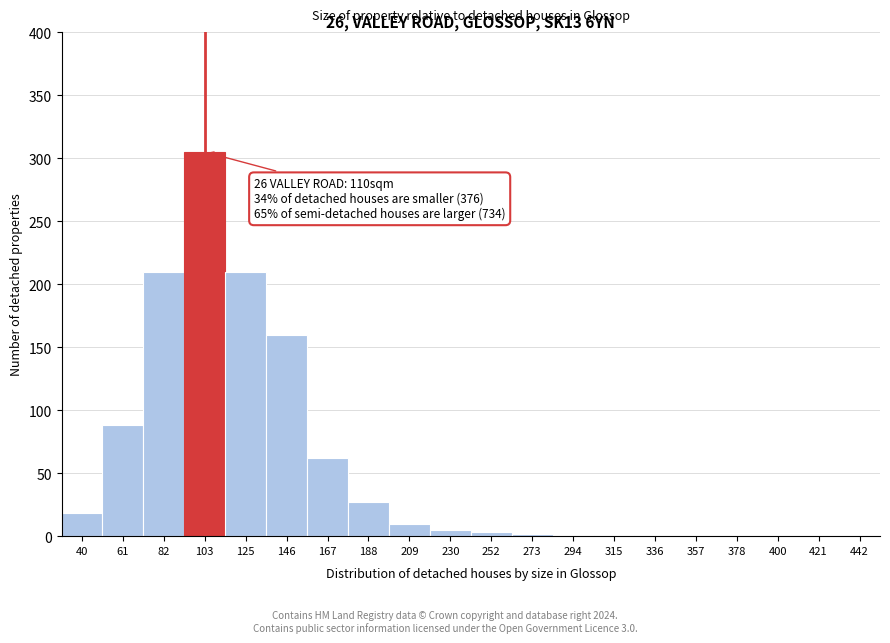

What is the sum of all values?

1102